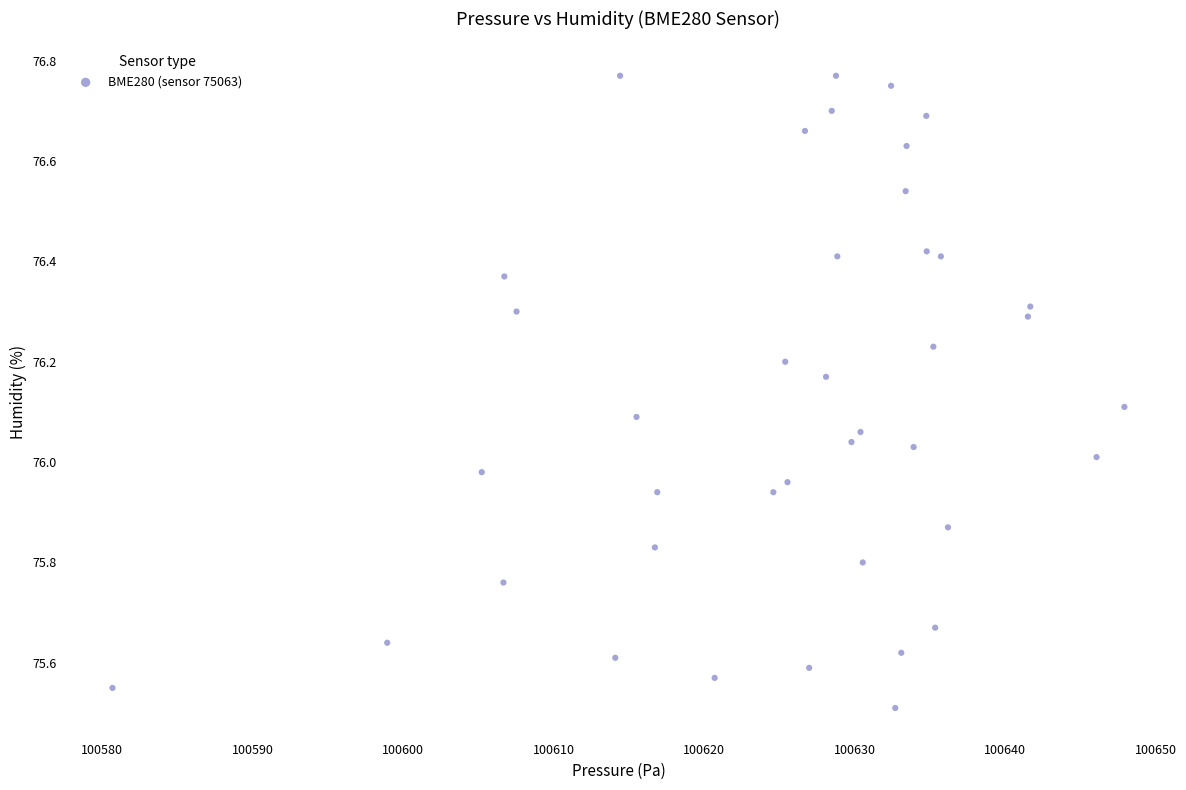

What is the range of Y values (max minus min)?

1.3